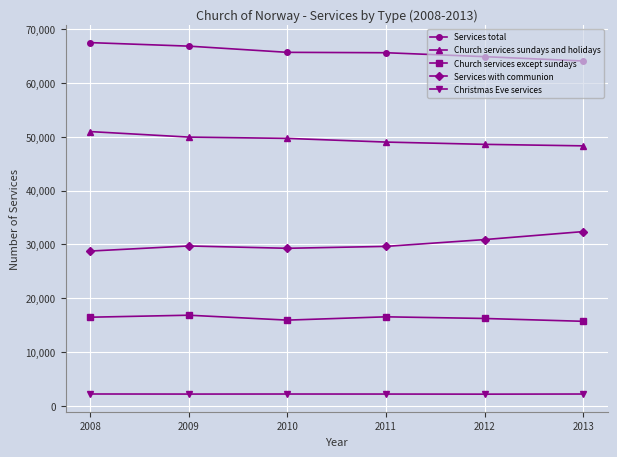

What is the difference between the Church services except sundays values at 2010 and 2011?

610